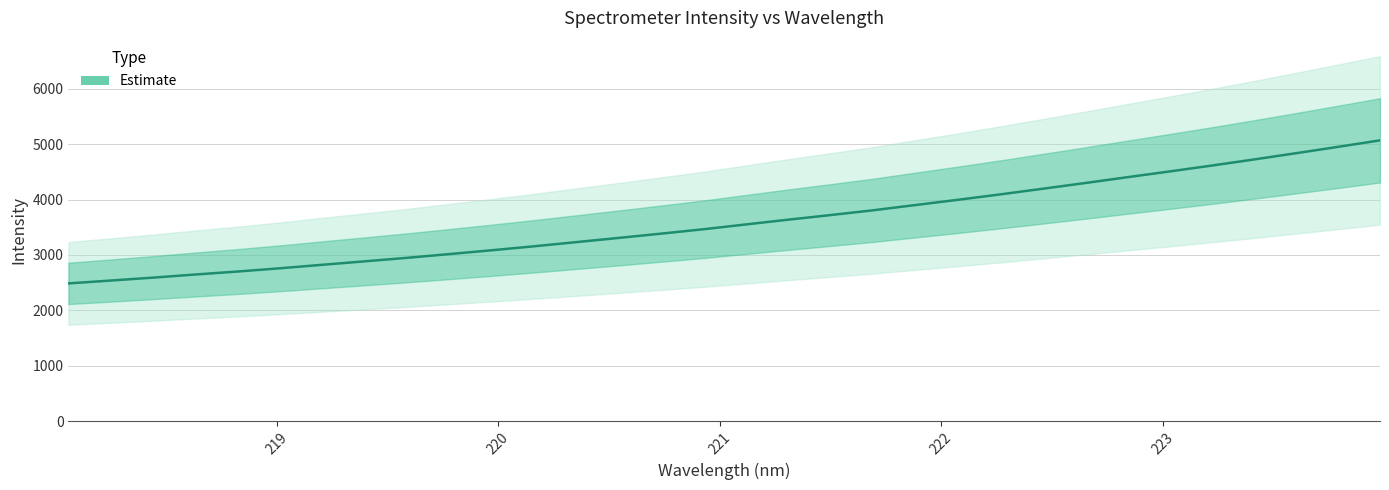

How many values exceed 3551?

16